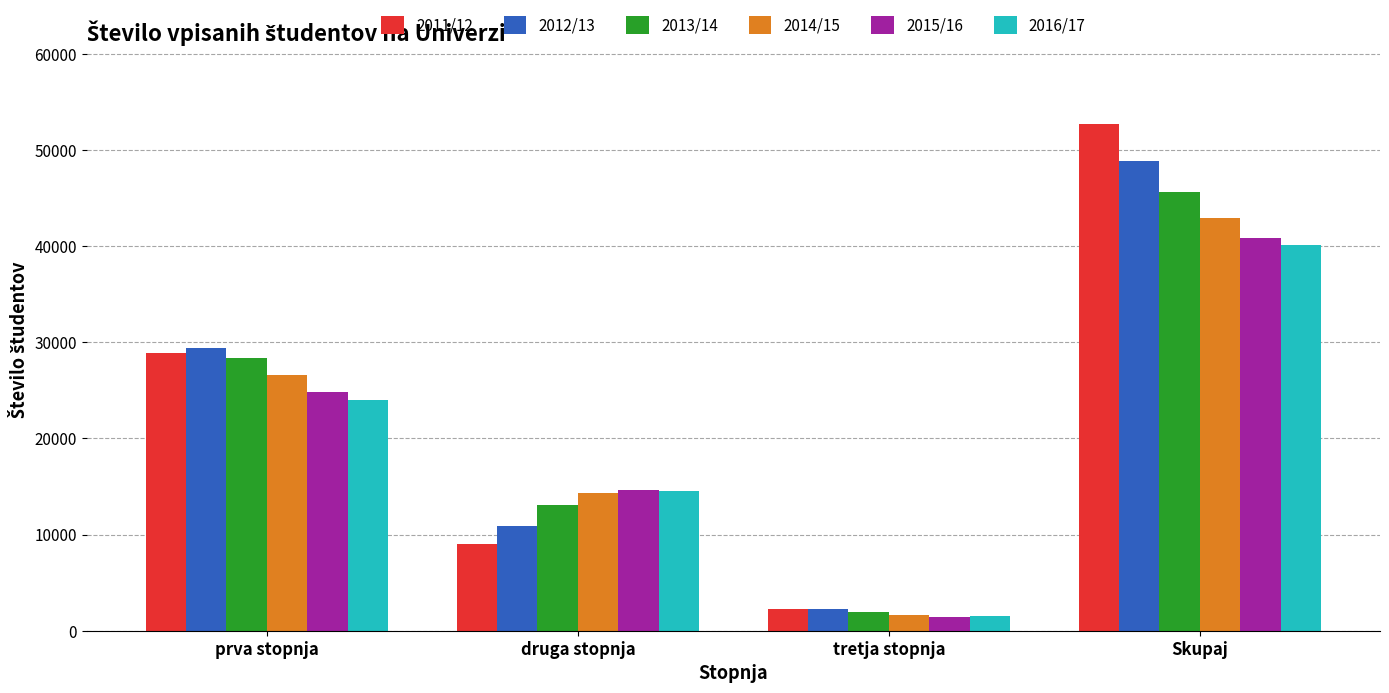

Between prva stopnja and Skupaj, which series saw the biggest shift?

2011/12